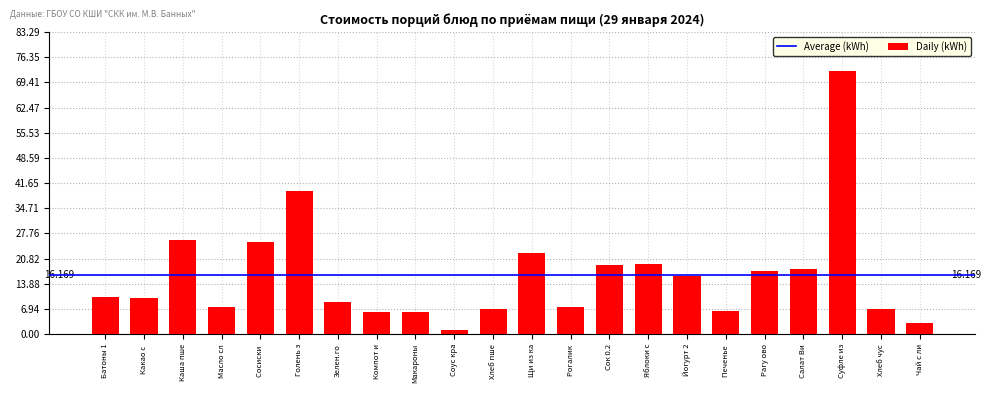

At which label is the value closest to 36?

Голень з